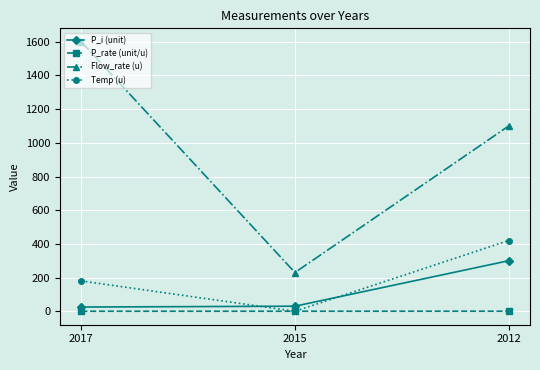

Is it true that Temp (u) equals 272.6 at 2017?

False